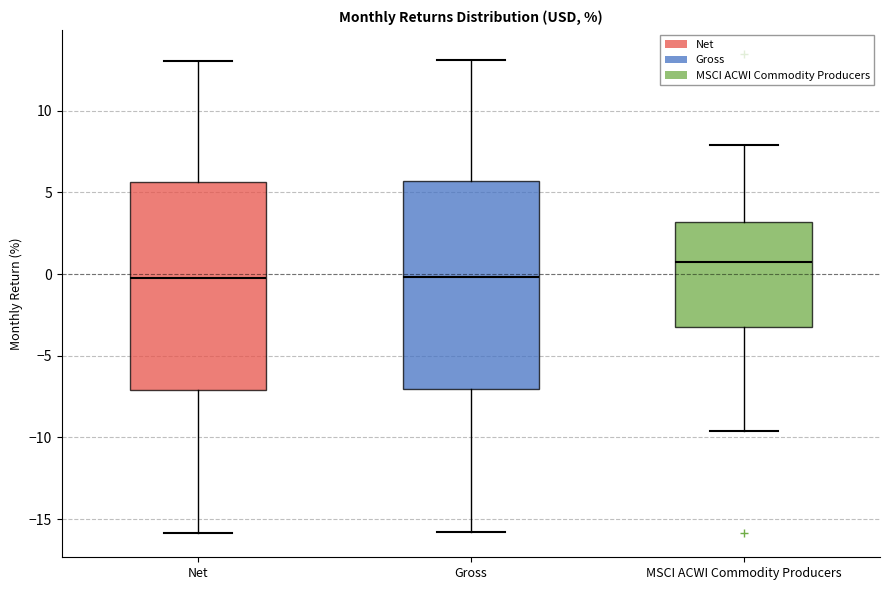

Where does the upper whisker of the box for MSCI ACWI Commodity Producers end on the y-axis? The values are not printed on the chart, so give them approximately, as read against the axis.

8.0